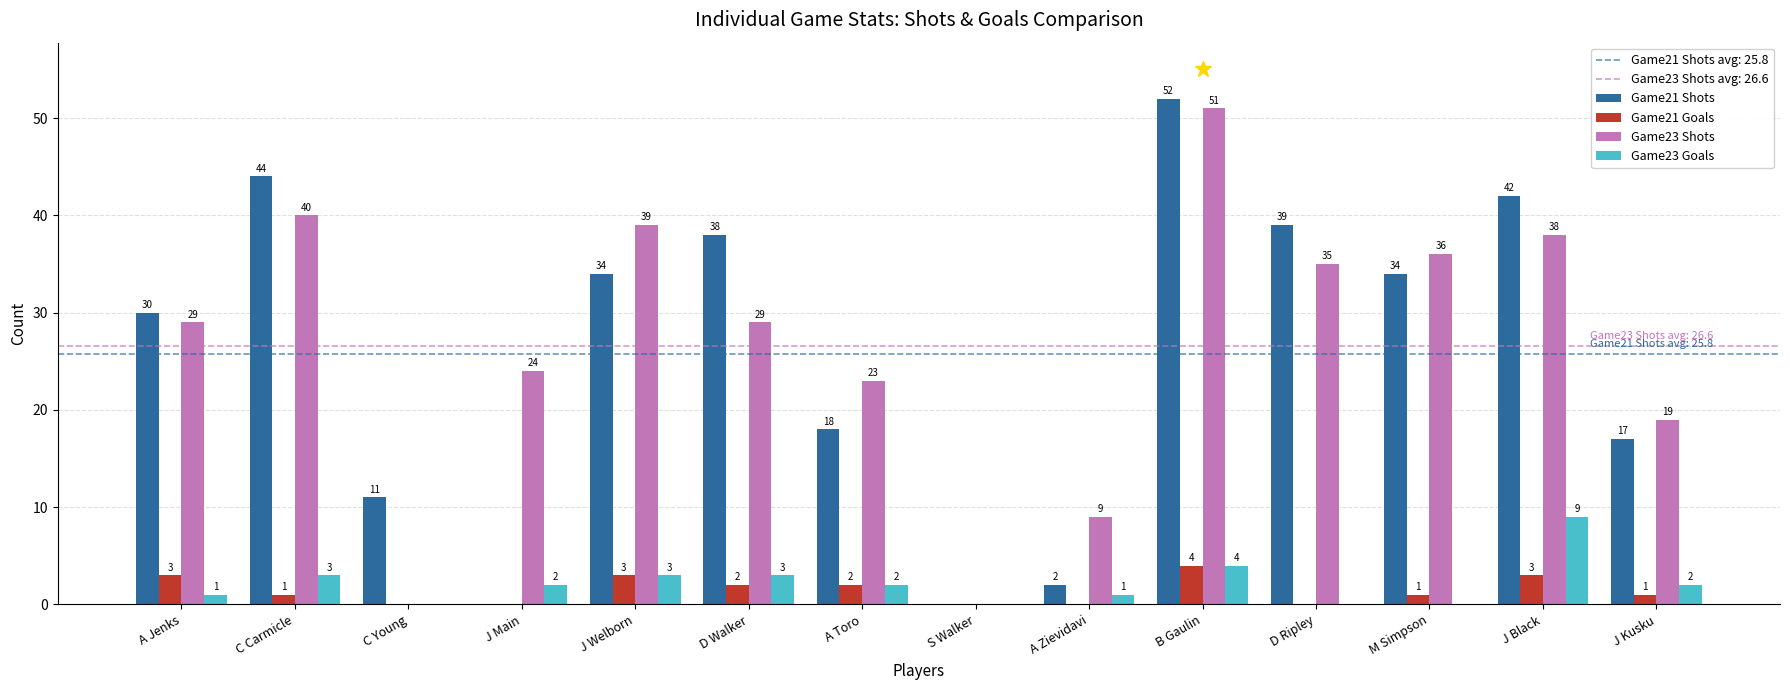

How many data points does each series have?

14